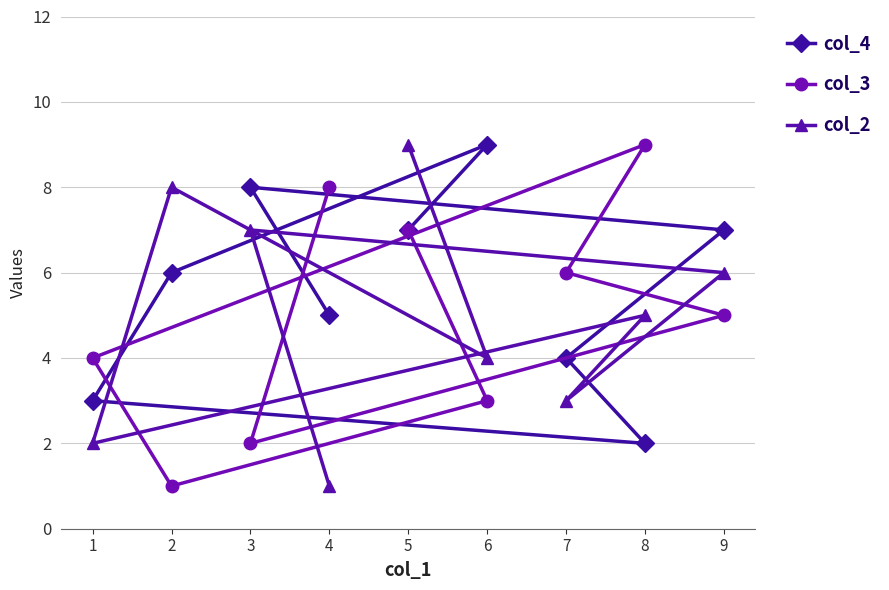

Between 4 and 9, which series saw the biggest shift?

col_2